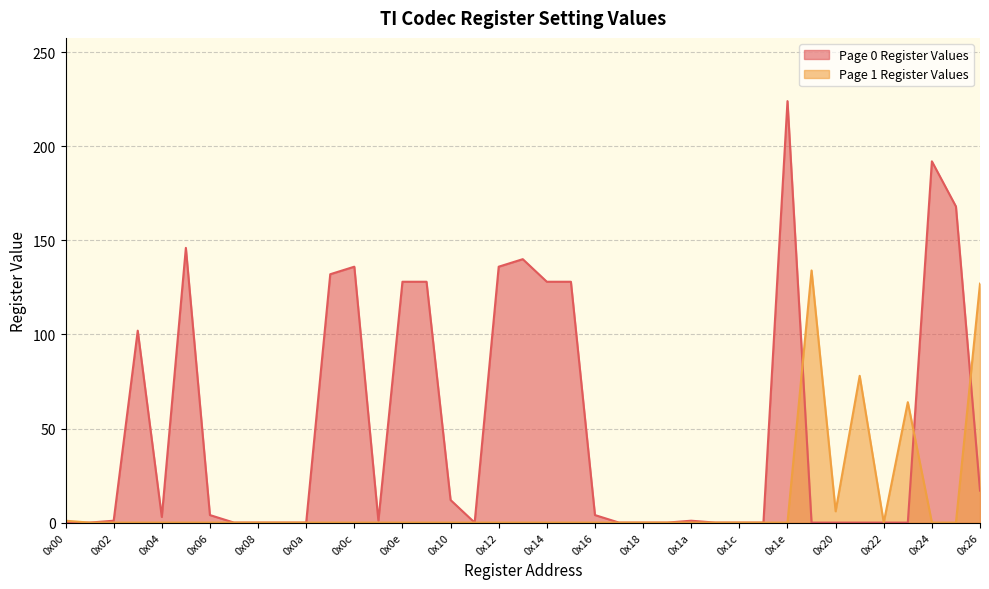

What is the sum of all Page 0 Register Values values?

1931